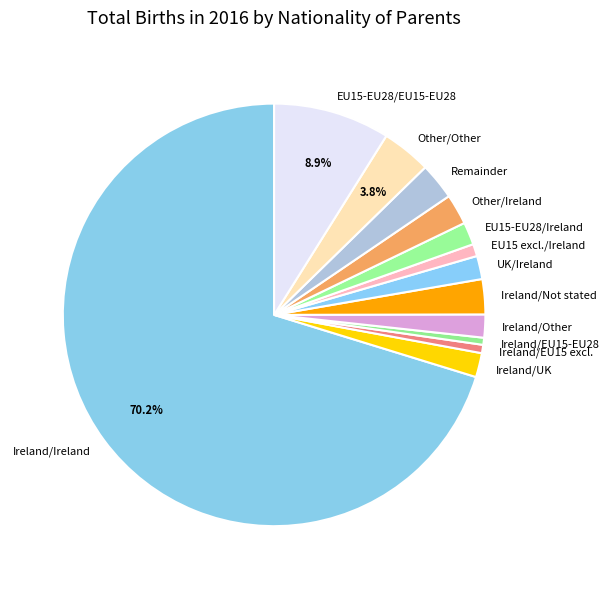

Between EU15 excl./Ireland and UK/Ireland, which is larger?

UK/Ireland